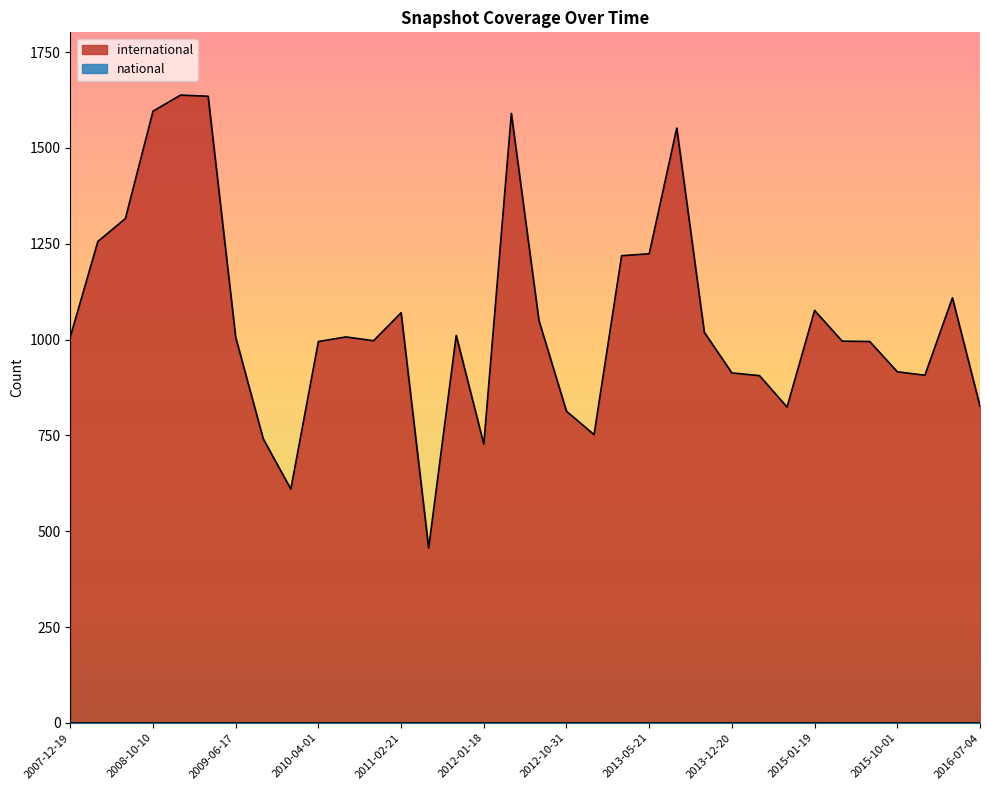

Rank the categories by value from lowest to highest.

2011-06-10, 2009-12-16, 2012-01-18, 2009-09-25, 2012-12-11, 2012-10-31, 2014-09-08, 2016-07-04, 2014-03-28, 2016-01-04, 2013-12-20, 2015-10-01, 2010-04-01, 2015-07-03, 2015-04-09, 2010-11-17, 2009-06-17, 2007-12-19, 2010-07-26, 2011-09-05, 2013-09-10, 2012-07-13, 2011-02-21, 2015-01-19, 2016-04-05, 2013-02-20, 2013-05-21, 2008-04-01, 2008-06-27, 2013-07-09, 2012-03-26, 2008-10-10, 2009-04-06, 2008-12-17